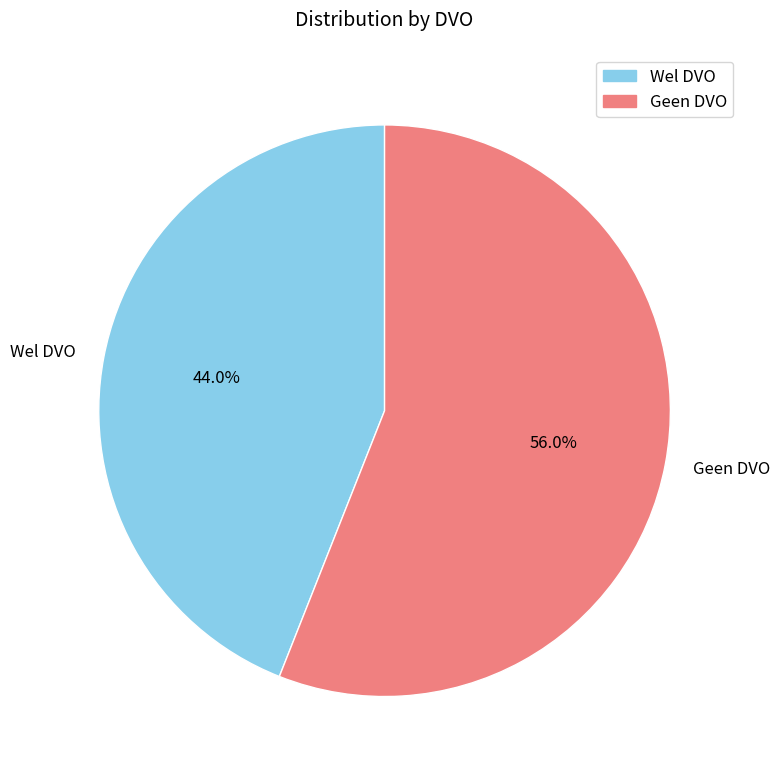

What is the smallest slice in the pie chart?

Wel DVO